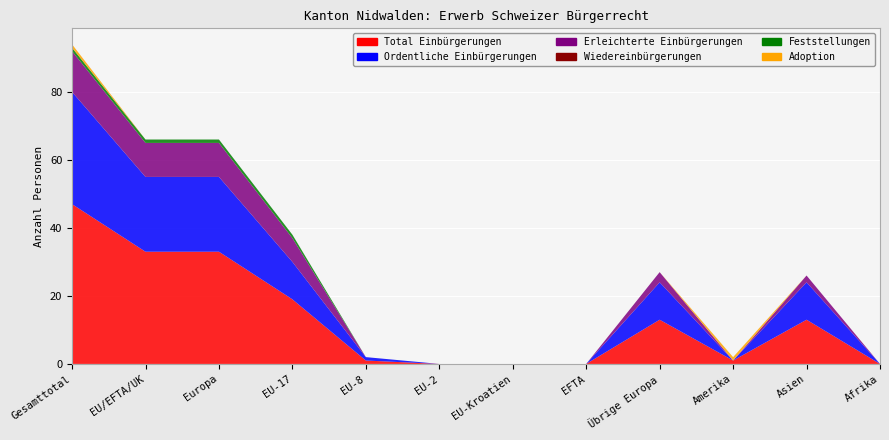

Reading left to right, extract all data points from this chart.

Total Einbürgerungen: 47	33	33	19	1	0	0	0	13	1	13	0
Ordentliche Einbürgerungen: 33	22	22	11	1	0	0	0	11	0	11	0
Erleichterte Einbürgerungen: 12	10	10	7	0	0	0	0	3	0	2	0
Wiedereinbürgerungen: 0	0	0	0	0	0	0	0	0	0	0	0
Feststellungen: 1	1	1	1	0	0	0	0	0	0	0	0
Adoption: 1	0	0	0	0	0	0	0	0	1	0	0